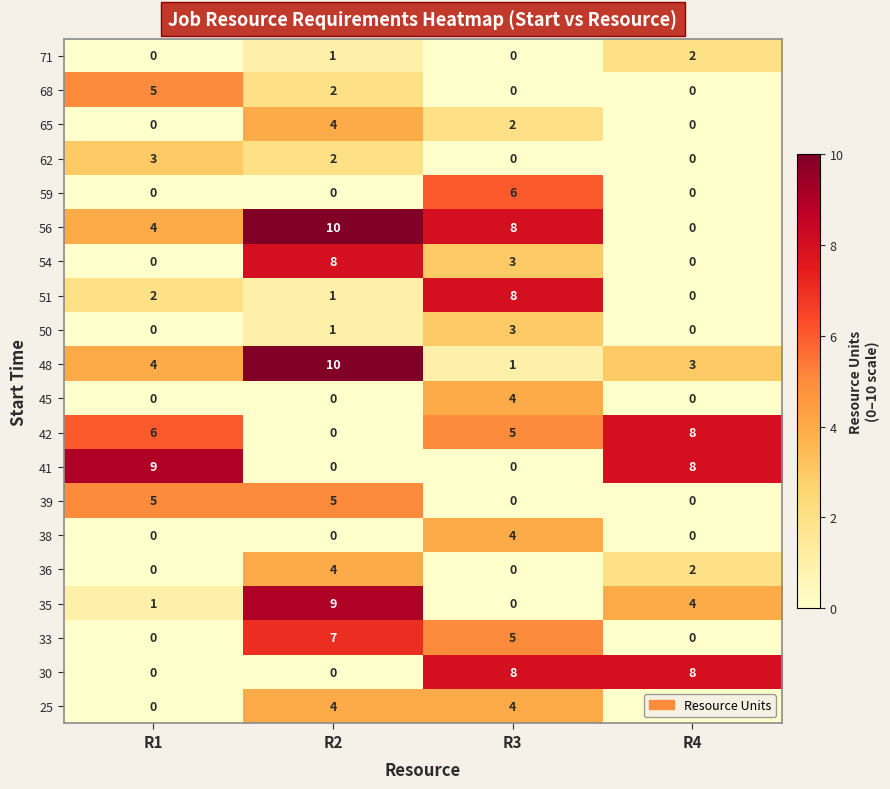

At how many categories does at least one series exceed 7?

4